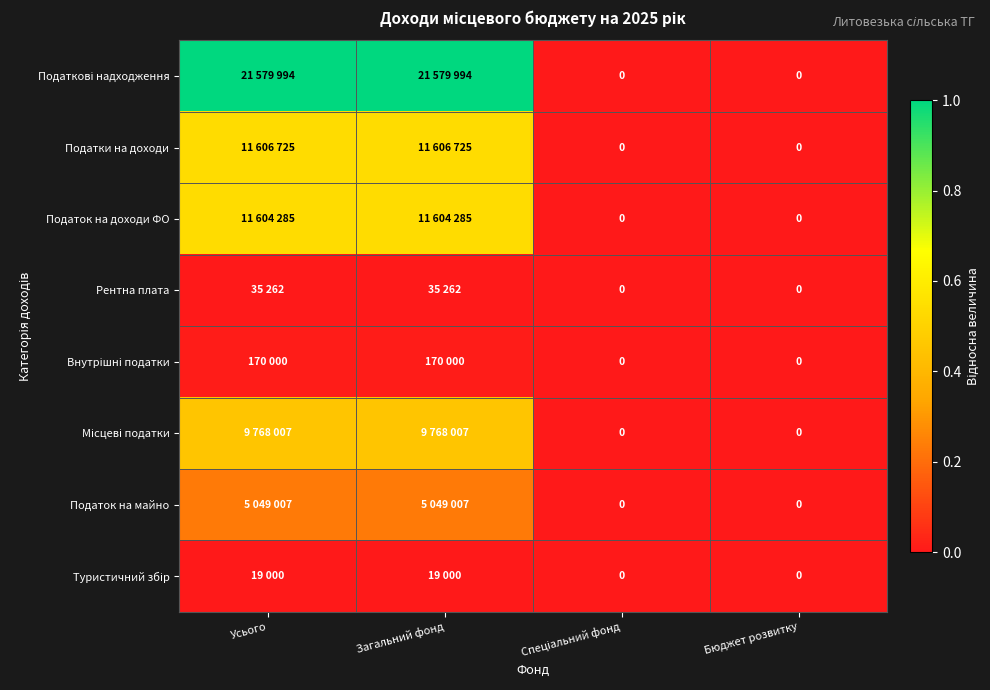

Which category has the lowest value across all series?

Спеціальний фонд